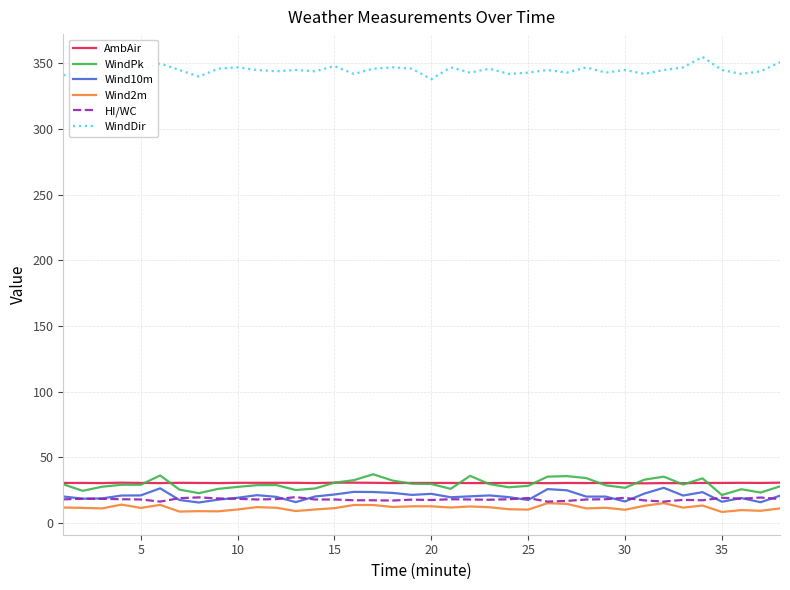

The HI/WC series shows 33.4 at 30. True or false?

False